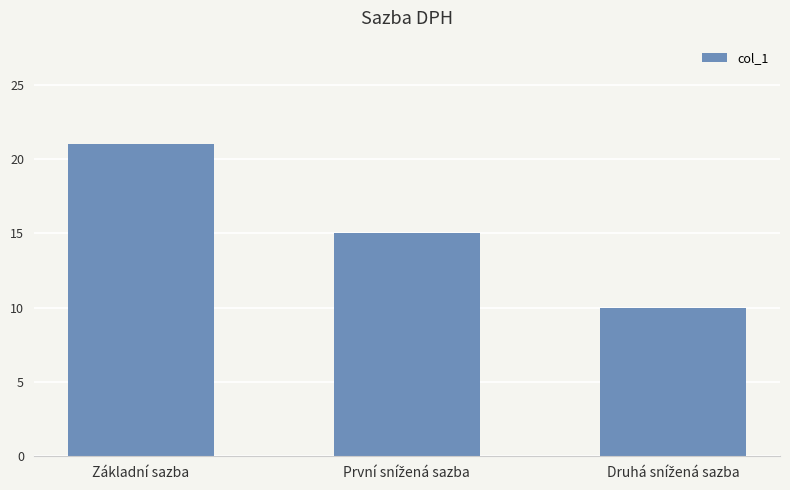

How many data points are less than 15?

1